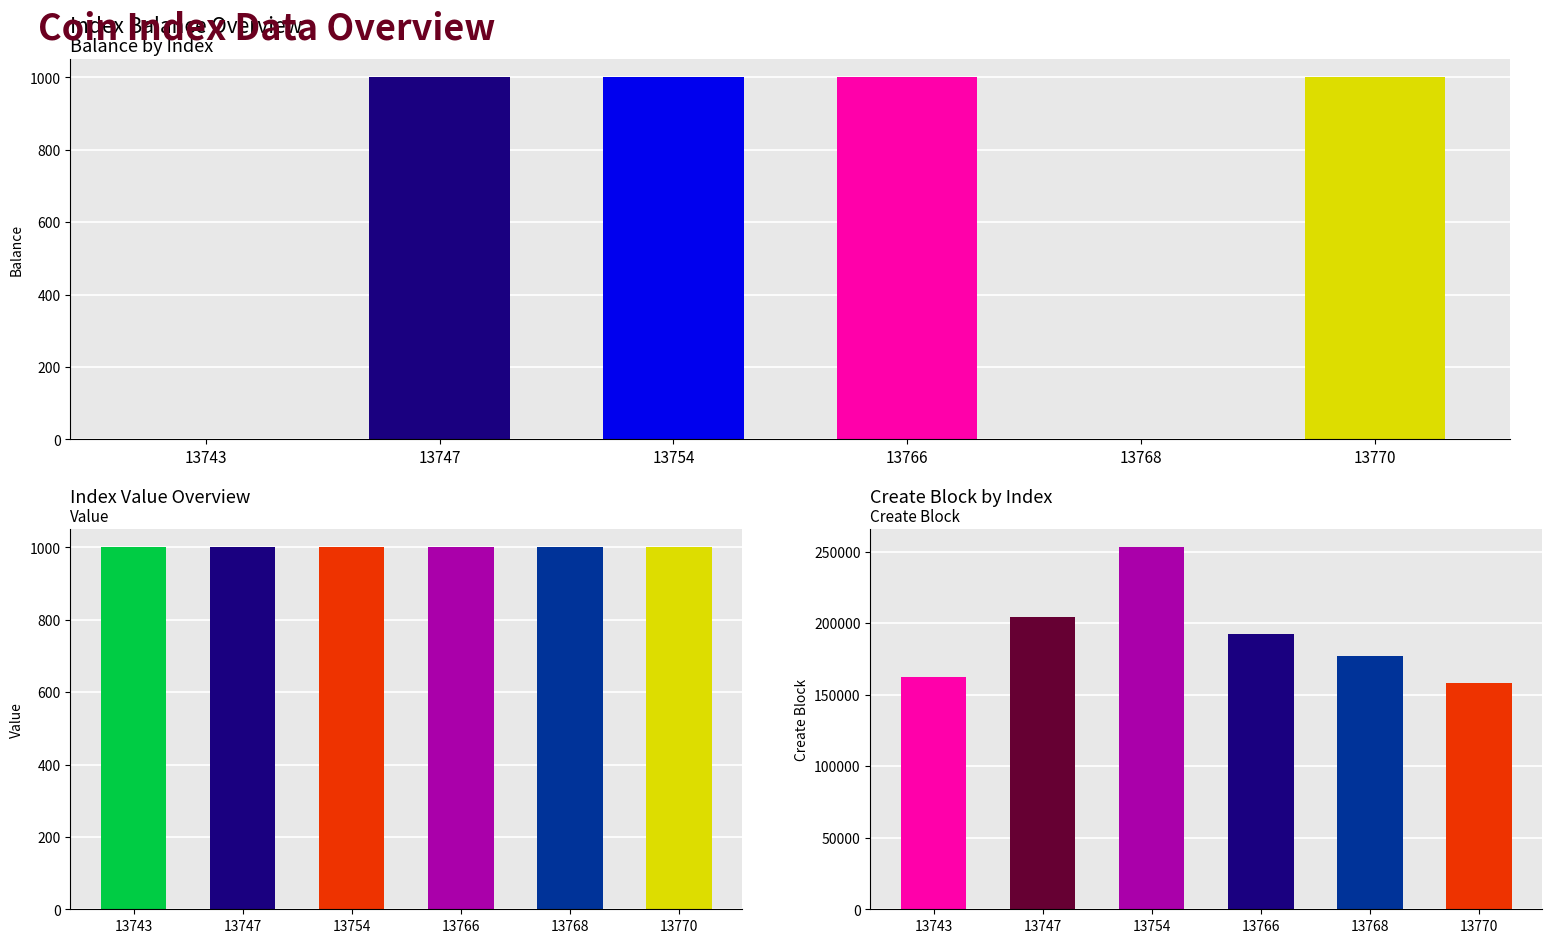

What is the difference between the maximum and minimum values in the Create Block series?

94680.0